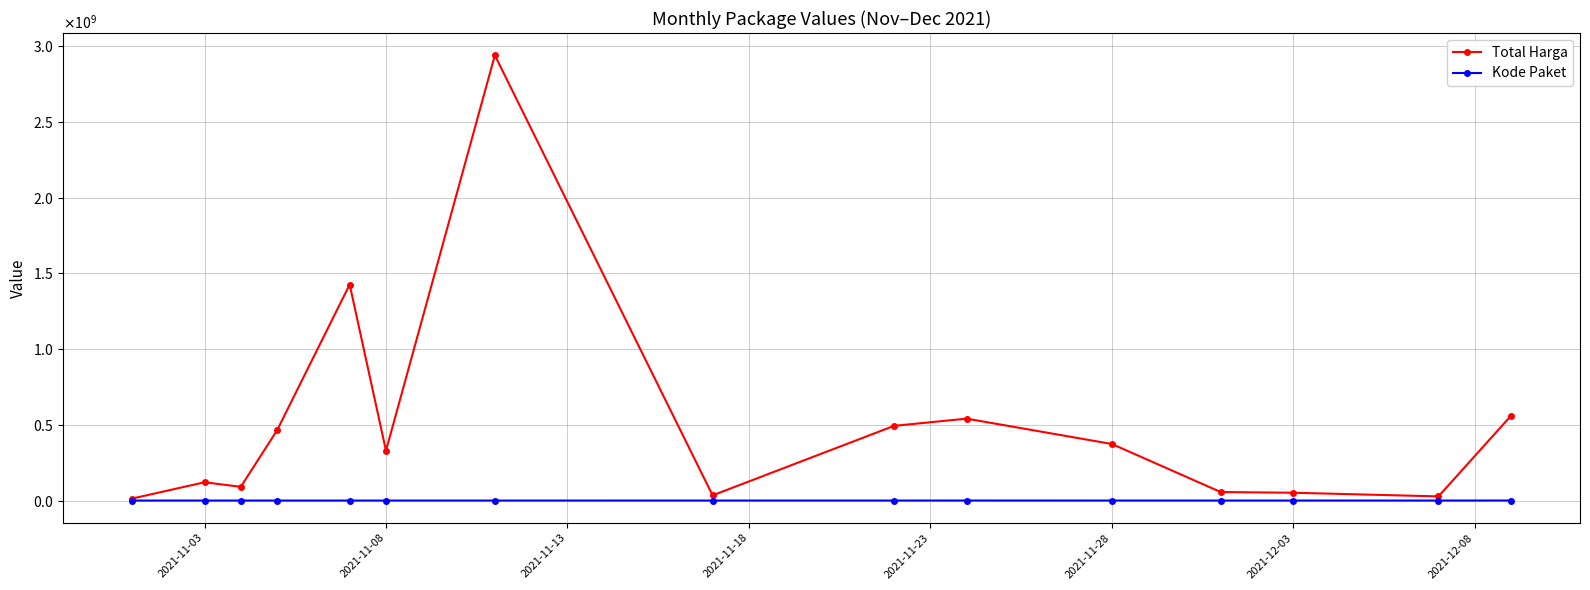

True or false: Total Harga and Kode Paket cross at least once.

False